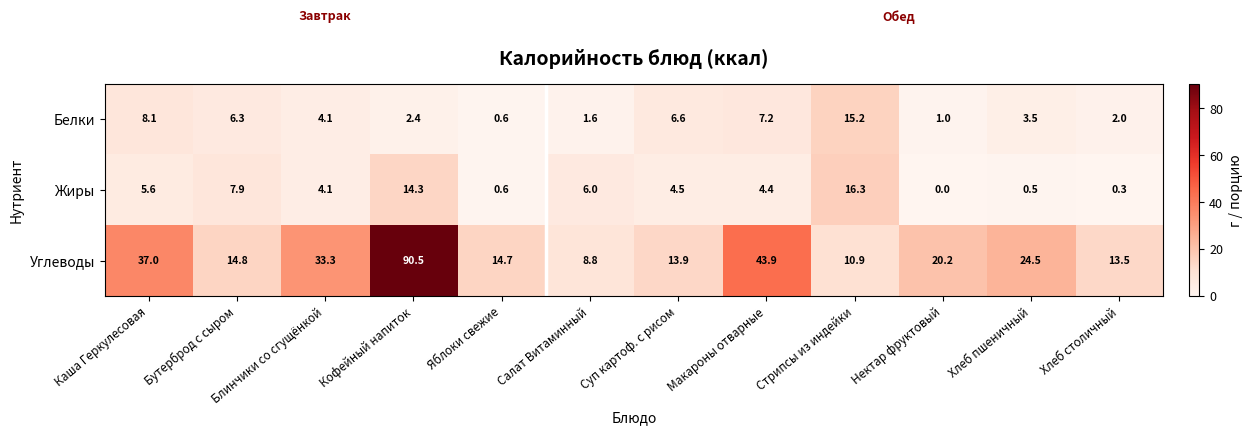

Between Суп картоф. с рисом and Хлеб пшеничный, which series saw the biggest shift?

Углеводы